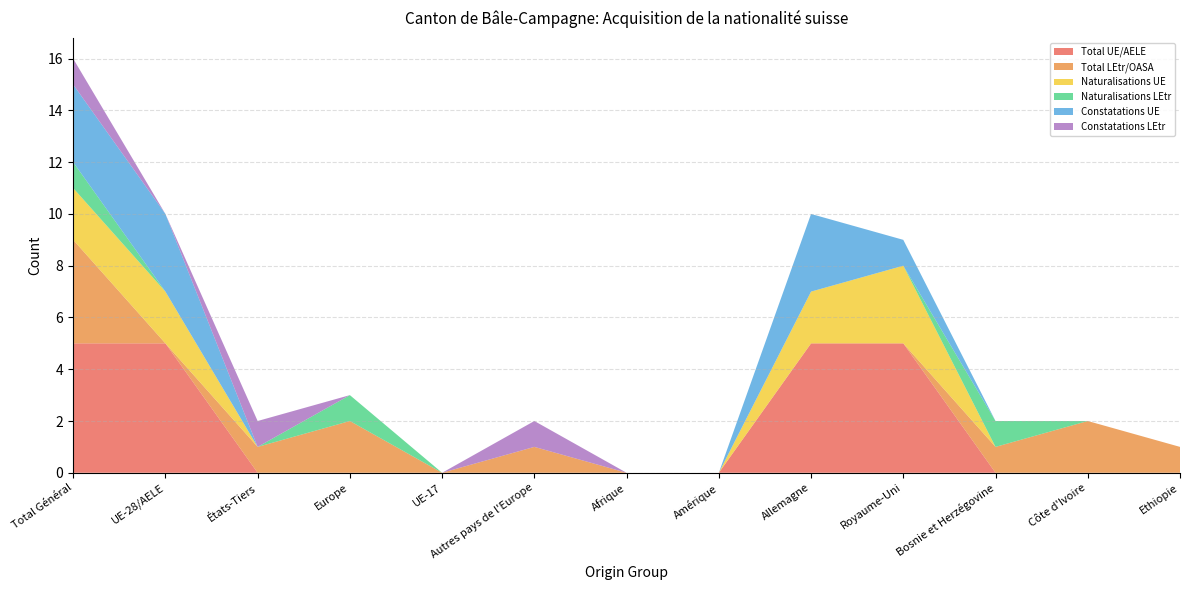

Reading left to right, list all the values displayed in this chart.

Total UE/AELE: Total Général=5	UE-28/AELE=5	États-Tiers=0	Europe=0	UE-17=0	Autres pays de l'Europe=0	Afrique=0	Amérique=0	Allemagne=5	Royaume-Uni=5	Bosnie et Herzégovine=0	Côte d'Ivoire=0	Ethiopie=0
Total LEtr/OASA: Total Général=4	UE-28/AELE=0	États-Tiers=1	Europe=2	UE-17=0	Autres pays de l'Europe=1	Afrique=0	Amérique=0	Allemagne=0	Royaume-Uni=0	Bosnie et Herzégovine=1	Côte d'Ivoire=2	Ethiopie=1
Naturalisations UE: Total Général=2	UE-28/AELE=2	États-Tiers=0	Europe=0	UE-17=0	Autres pays de l'Europe=0	Afrique=0	Amérique=0	Allemagne=2	Royaume-Uni=3	Bosnie et Herzégovine=0	Côte d'Ivoire=0	Ethiopie=0
Naturalisations LEtr: Total Général=1	UE-28/AELE=0	États-Tiers=0	Europe=1	UE-17=0	Autres pays de l'Europe=0	Afrique=0	Amérique=0	Allemagne=0	Royaume-Uni=0	Bosnie et Herzégovine=1	Côte d'Ivoire=0	Ethiopie=0
Constatations UE: Total Général=3	UE-28/AELE=3	États-Tiers=0	Europe=0	UE-17=0	Autres pays de l'Europe=0	Afrique=0	Amérique=0	Allemagne=3	Royaume-Uni=1	Bosnie et Herzégovine=0	Côte d'Ivoire=0	Ethiopie=0
Constatations LEtr: Total Général=1	UE-28/AELE=0	États-Tiers=1	Europe=0	UE-17=0	Autres pays de l'Europe=1	Afrique=0	Amérique=0	Allemagne=0	Royaume-Uni=0	Bosnie et Herzégovine=0	Côte d'Ivoire=0	Ethiopie=0